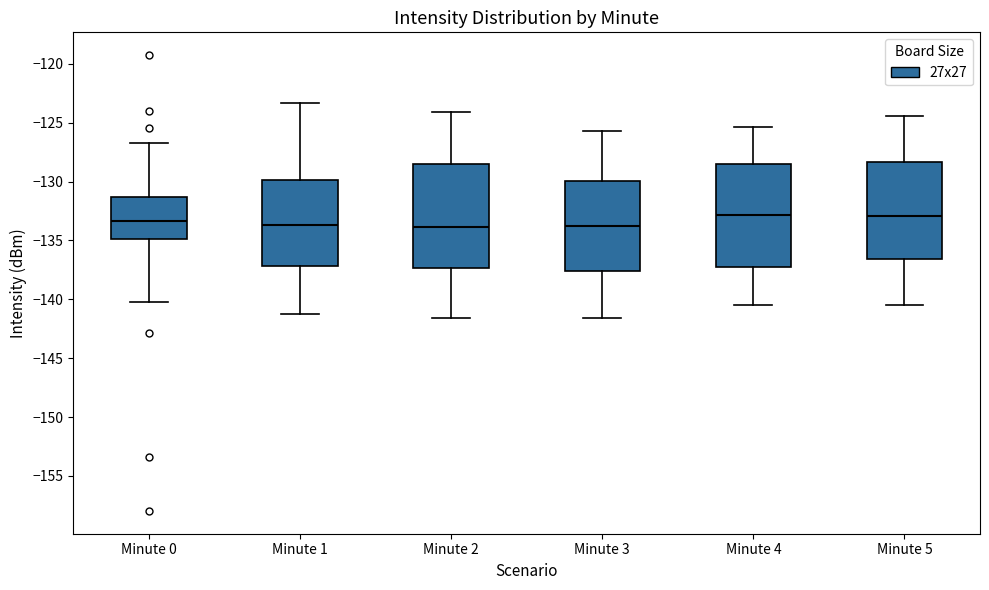

Where does the lower whisker of the box for Minute 1 end on the y-axis? The values are not printed on the chart, so give them approximately, as read against the axis.

-141.0